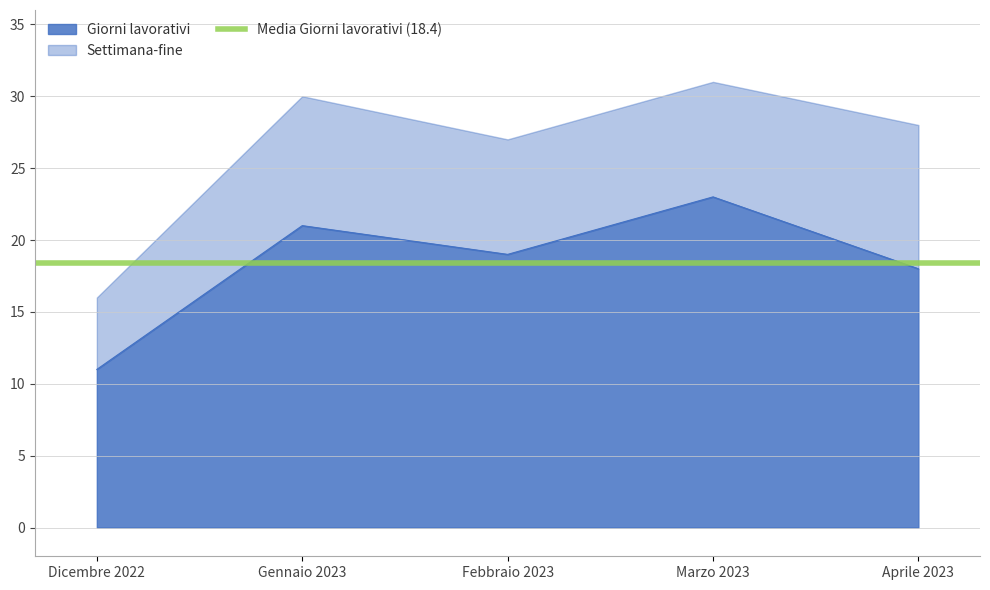

Which category has the highest value in the Giorni lavorativi series?

Marzo 2023